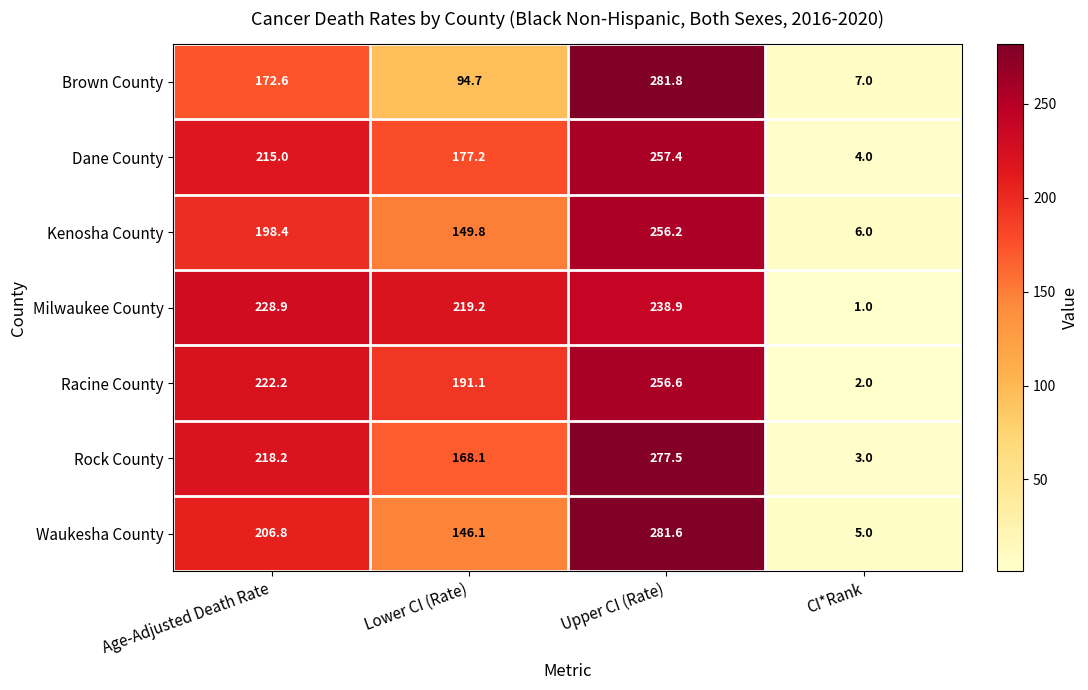

At which category is the sum across all series the highest?

Upper CI (Rate)